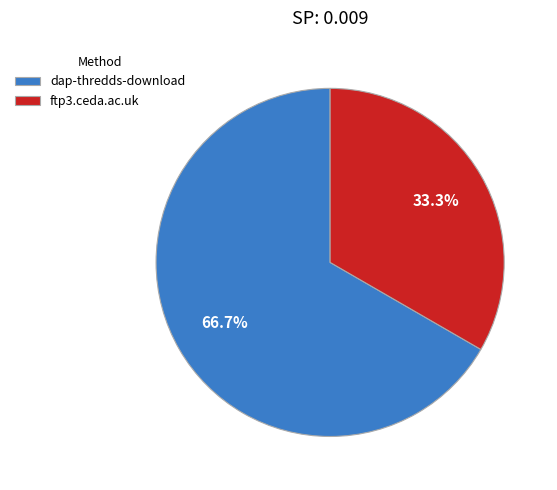

To the nearest percent, what is the combined percentage of ftp3.ceda.ac.uk and dap-thredds-download?

100%